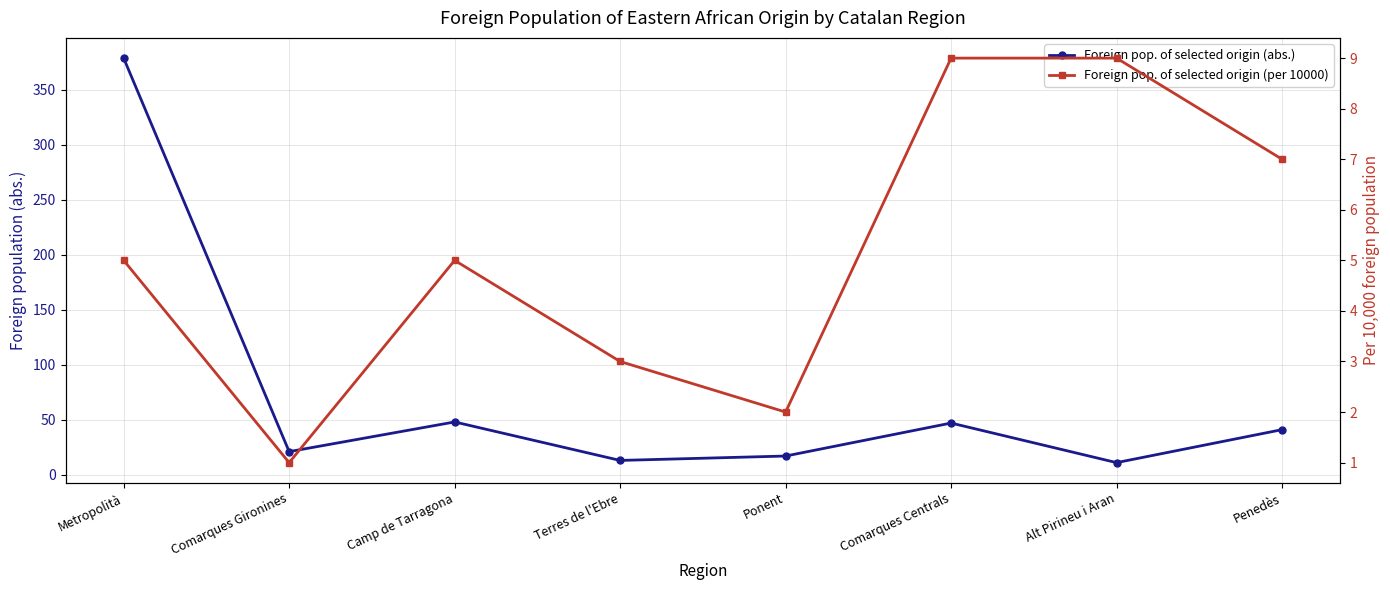

Which series has the largest total across all categories?

Foreign pop. of selected origin (abs.)